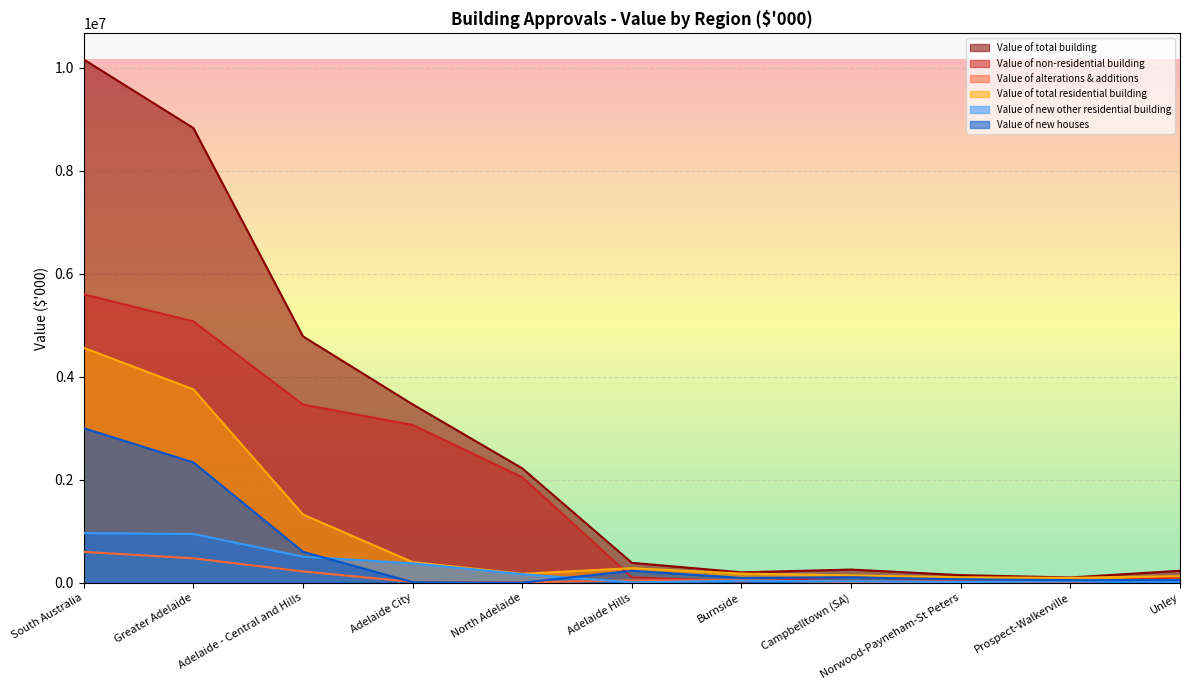

What is the label of the 4th point from the right?

Campbelltown (SA)